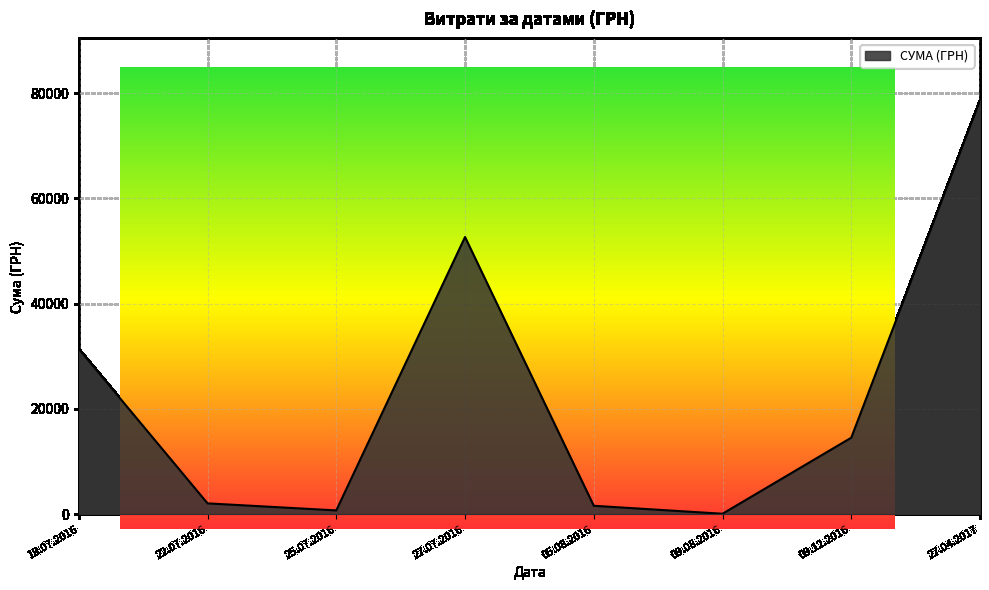

What is the average value?

22708.3